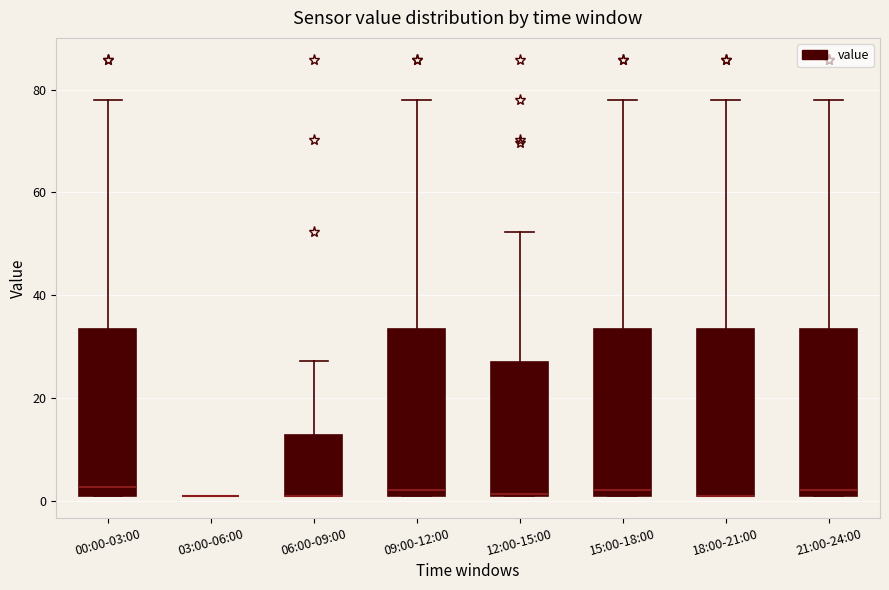

Where does the upper whisker of the box for 09:00-12:00 end on the y-axis? The values are not printed on the chart, so give them approximately, as read against the axis.

78